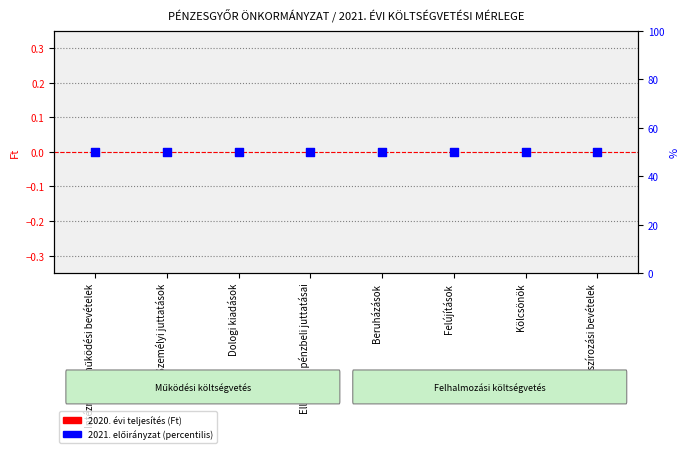

What is the total value across all series at Finanszírozási bevételek?

50